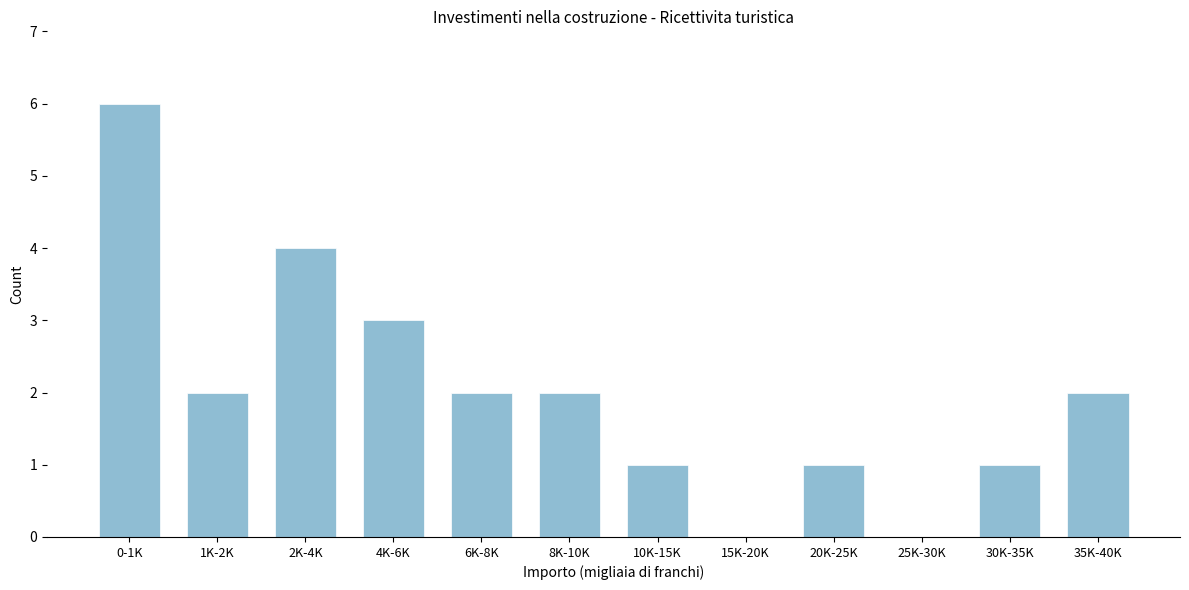

Reading left to right, what are all the values shown in this chart?

0-1K=6	1K-2K=2	2K-4K=4	4K-6K=3	6K-8K=2	8K-10K=2	10K-15K=1	15K-20K=0	20K-25K=1	25K-30K=0	30K-35K=1	35K-40K=2